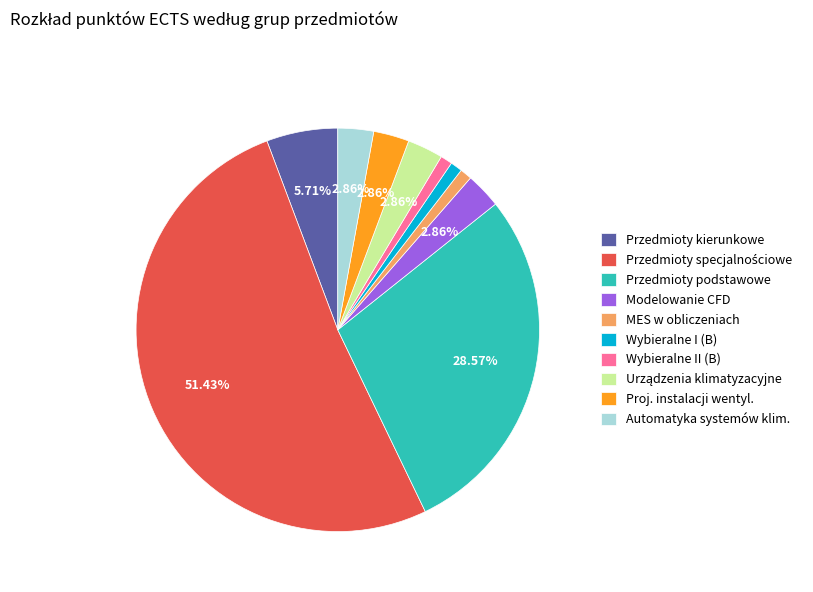

Is Wybieralne I (B) the majority of the pie?

No